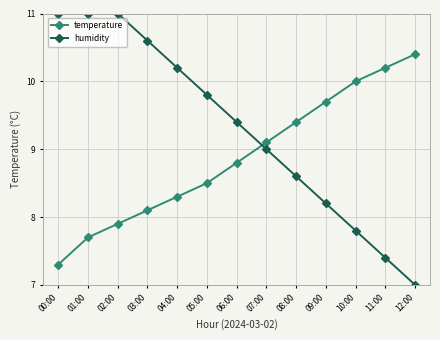

At which category is the sum across all series the highest?

02:00